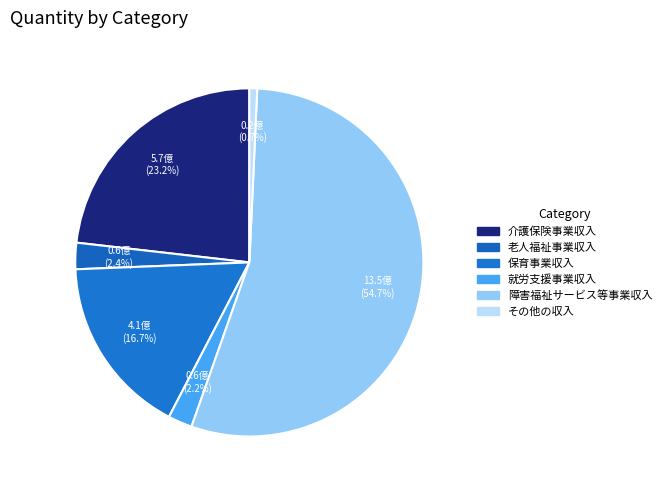

Combined, do 障害福祉サービス等事業収入 and 老人福祉事業収入 account for over 50%?

Yes